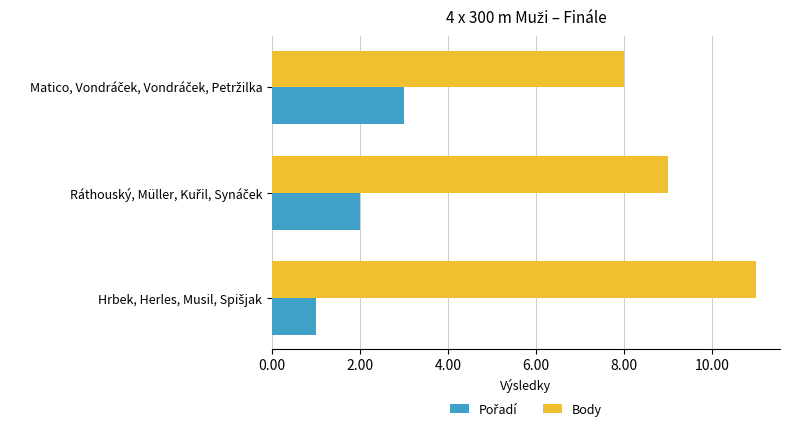

Which series has the largest total across all categories?

Body